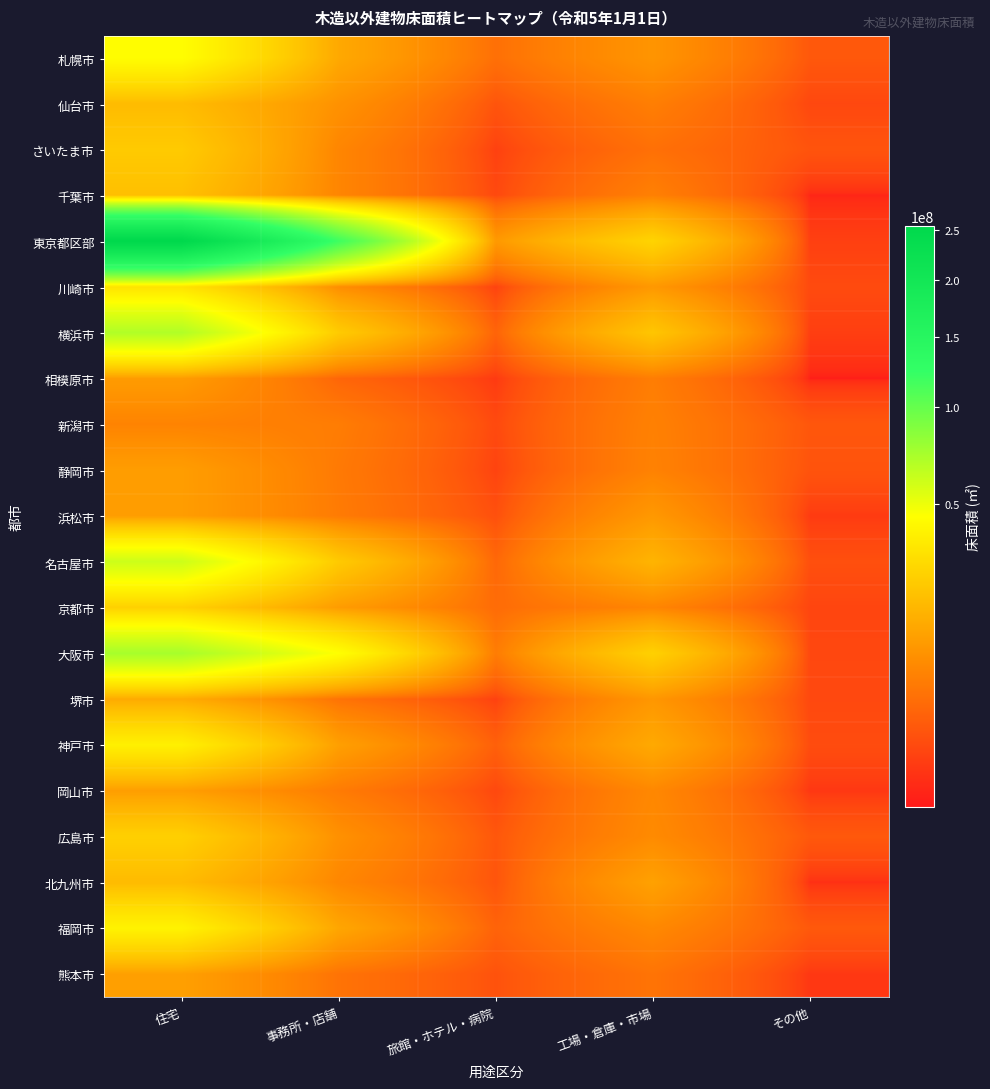

What is the minimum value shown in the chart?

35522